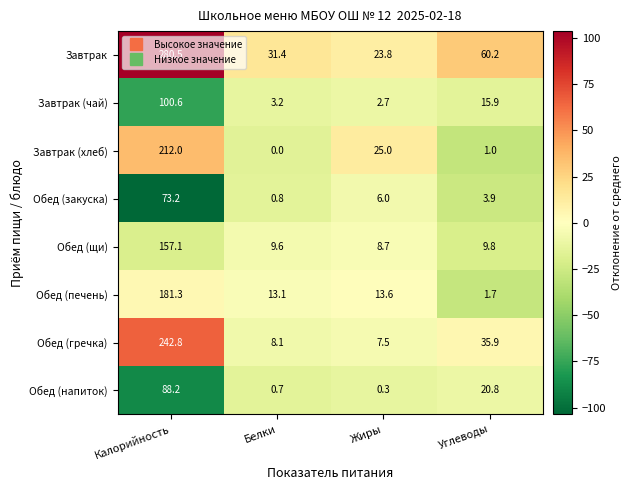

The Обед (печень) series shows 2.6 at Углеводы. True or false?

False